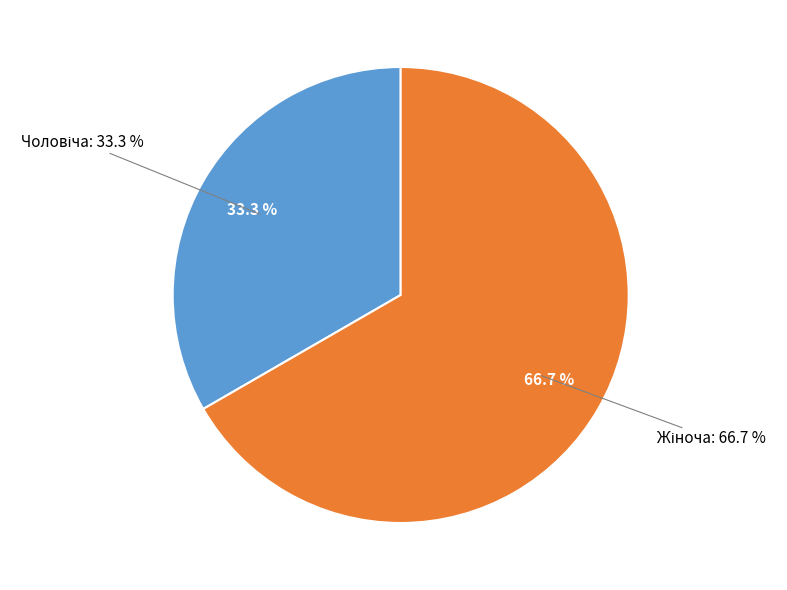

Is there a majority slice in this chart?

Yes